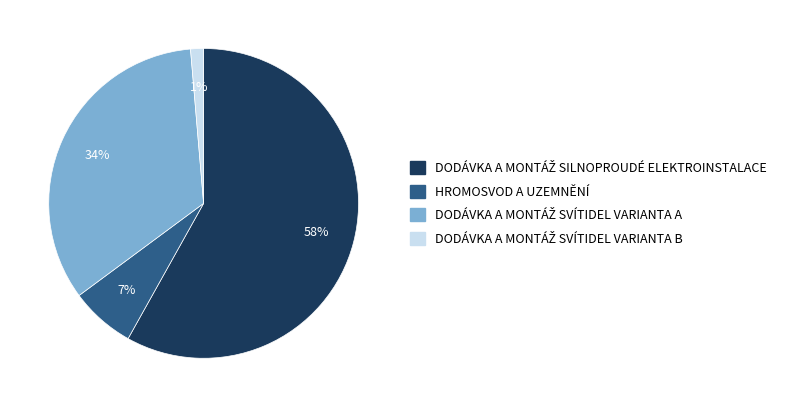

Is it true that HROMOSVOD A UZEMNĚNÍ is 7% of the pie?

True